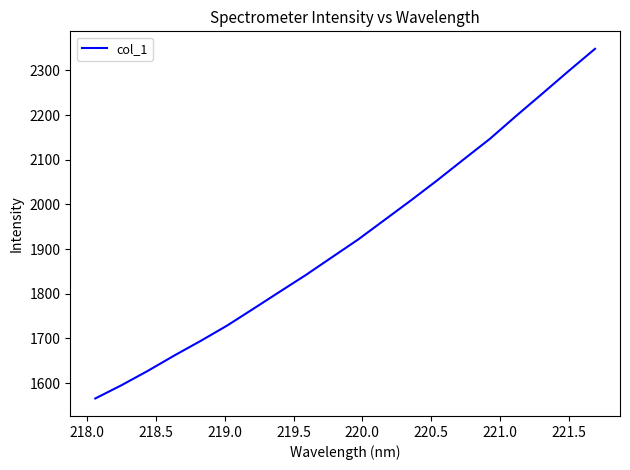

What is the smallest value displayed?

1565.7